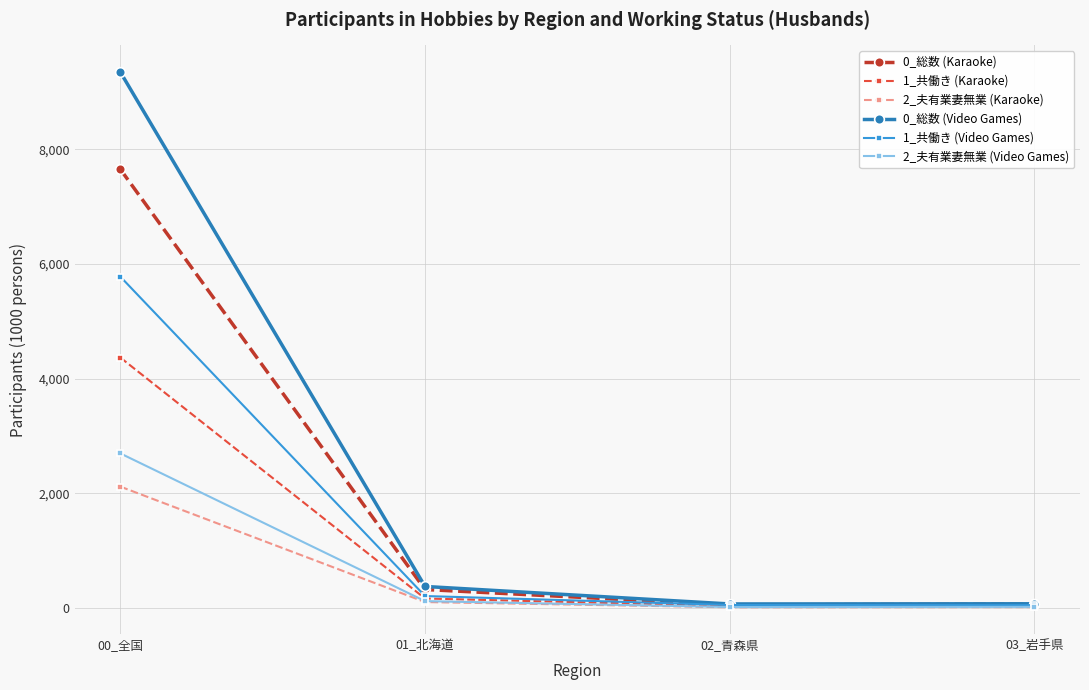

List the series in order of their peak value, lowest first.

2_夫有業妻無業 (Karaoke), 2_夫有業妻無業 (Video Games), 1_共働き (Karaoke), 1_共働き (Video Games), 0_総数 (Karaoke), 0_総数 (Video Games)